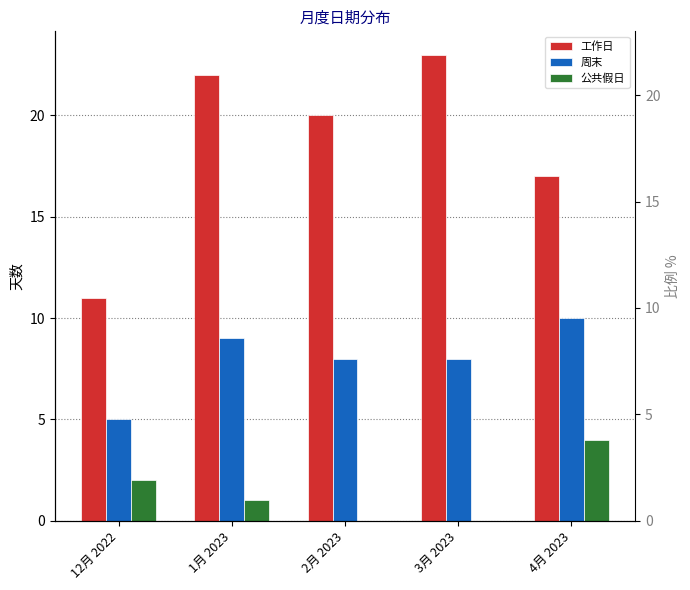

The value of 周末 at 1月 2023 is 9. True or false?

True